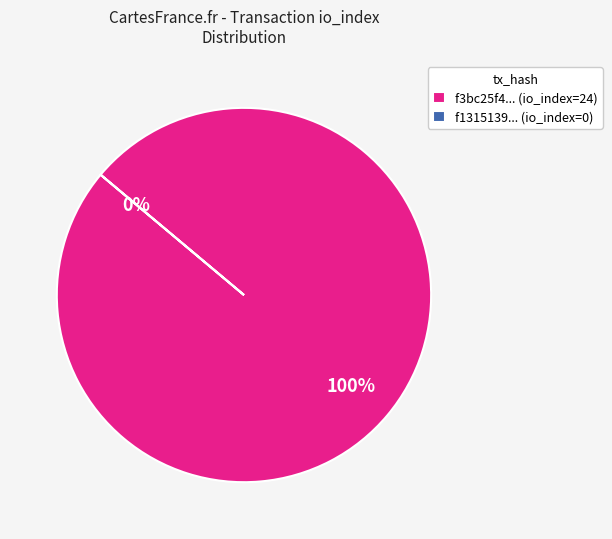

True or false: io_index=0 accounts for 9% of the total.

False